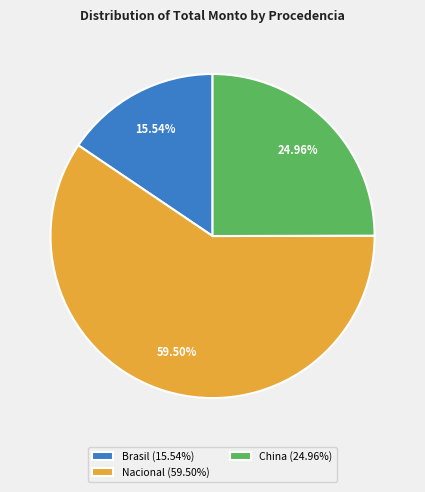

What is the largest slice in the pie chart?

Nacional (59.50%)